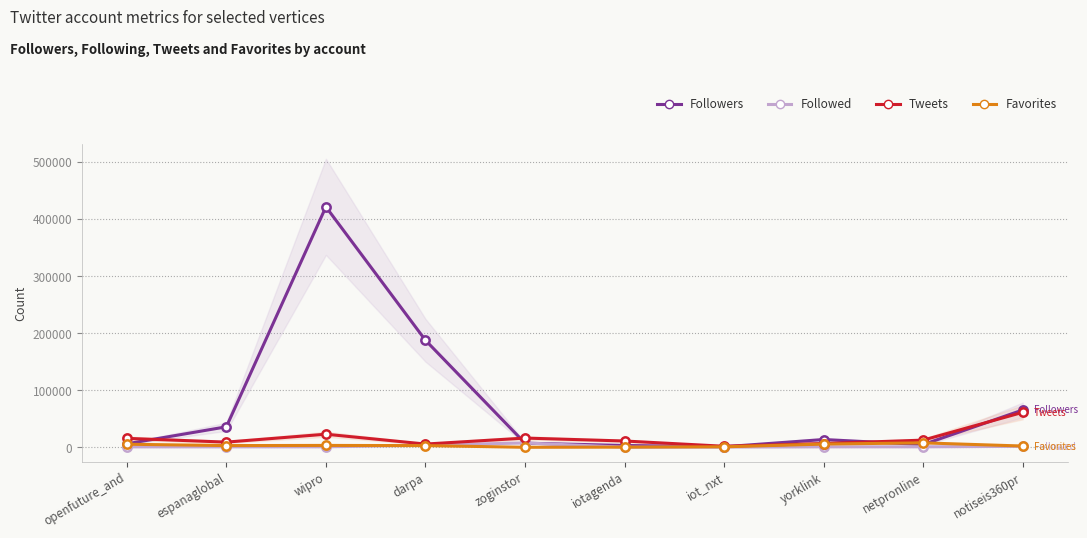

What is the lowest value of the Followers series?

954